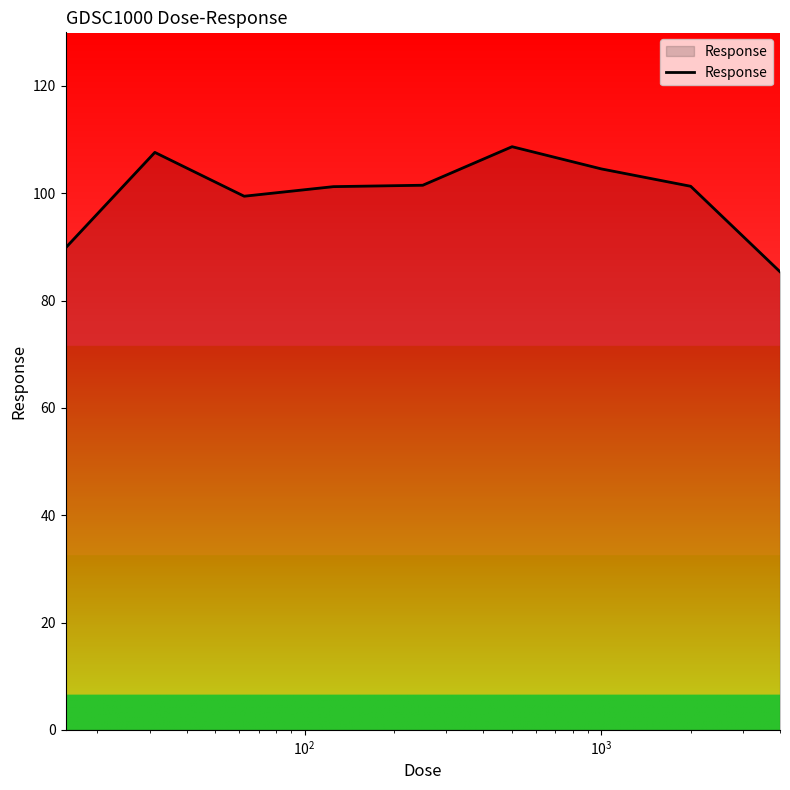

What is the difference between the maximum and minimum values?

23.3